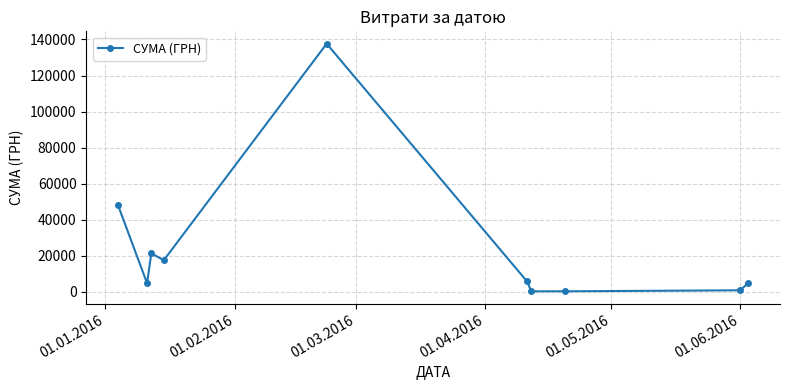

What is the maximum value shown in the chart?

137624.8